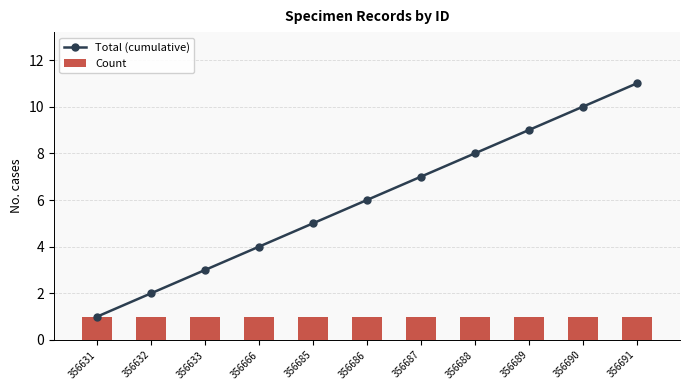

Which series has the largest range (max minus min)?

Total (cumulative)